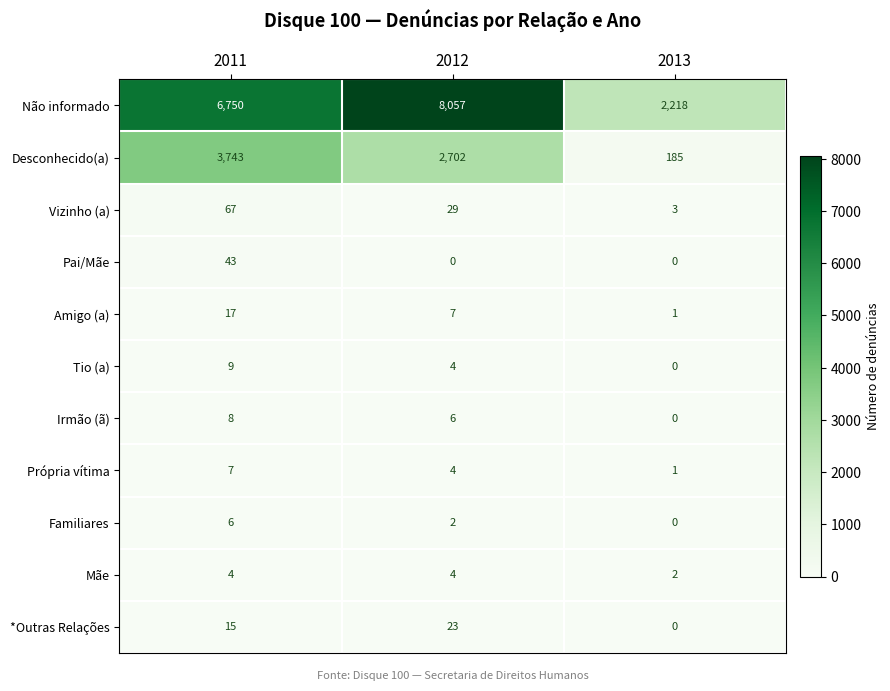

True or false: Tio (a) has a value of 0 at 2013.

True